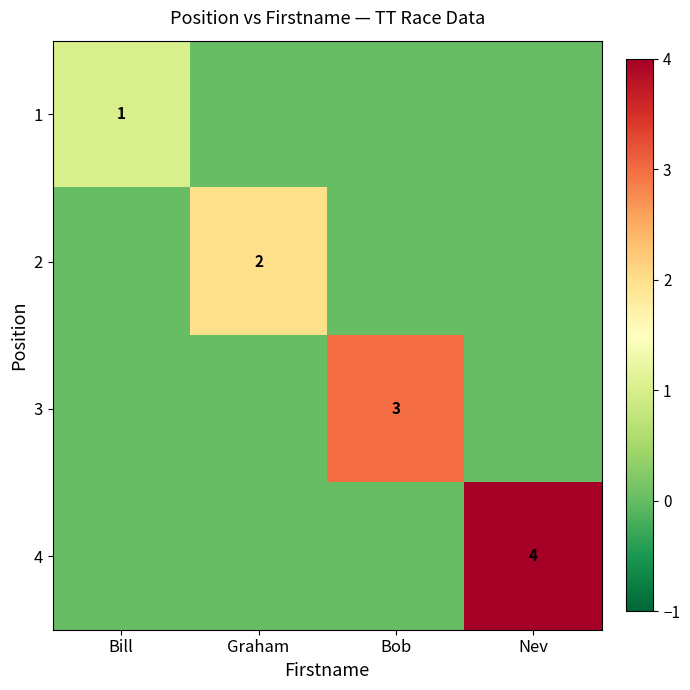

How many categories are shown in the chart?

4